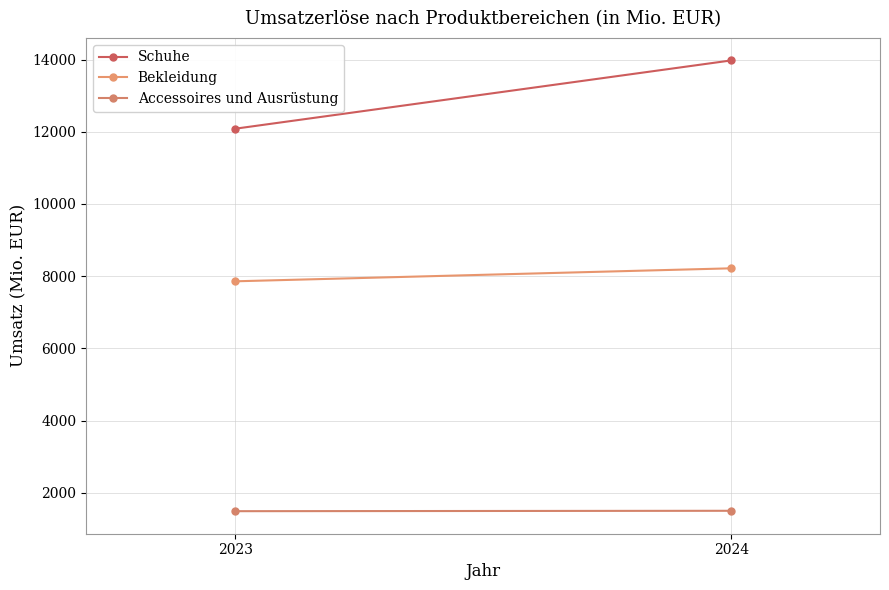

How many lines are shown in the chart?

3